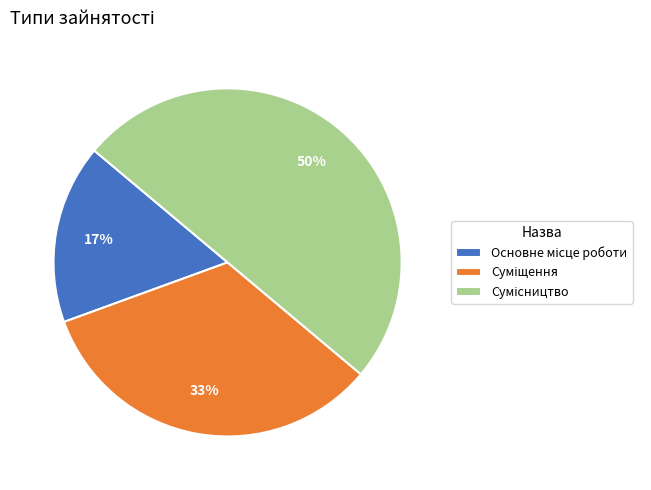

To the nearest percent, what is the difference between the largest and smallest slice percentages?

33%